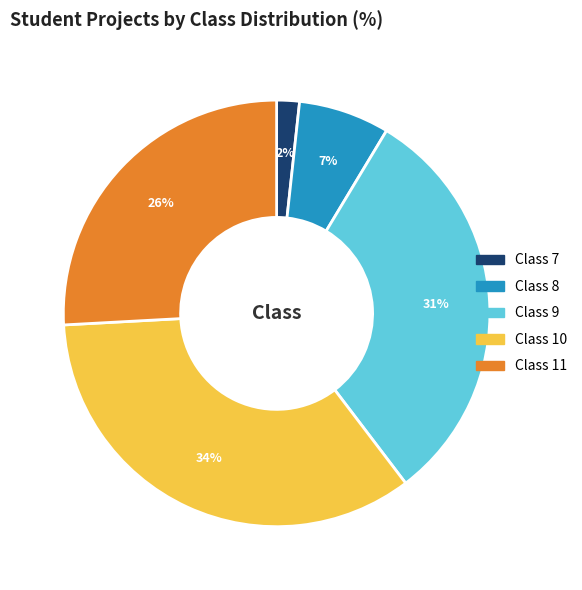

Count the number of slices in the pie.

5